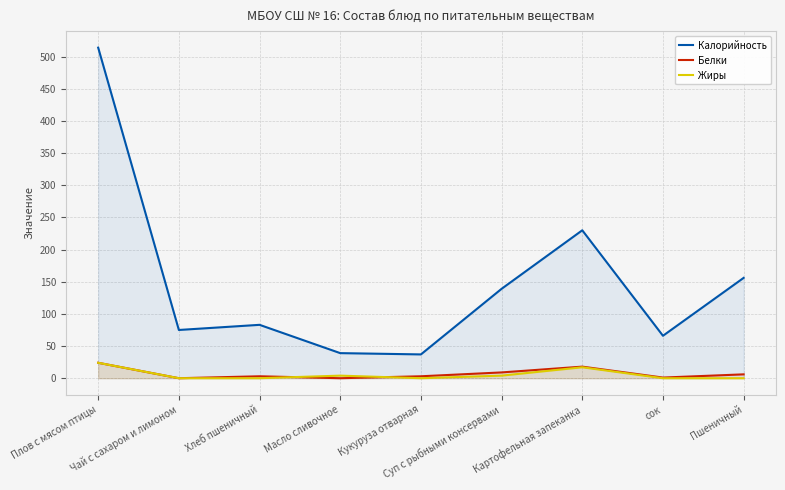

What is the sum of the Калорийность values at Кукуруза отварная and Чай с сахаром и лимоном?

112